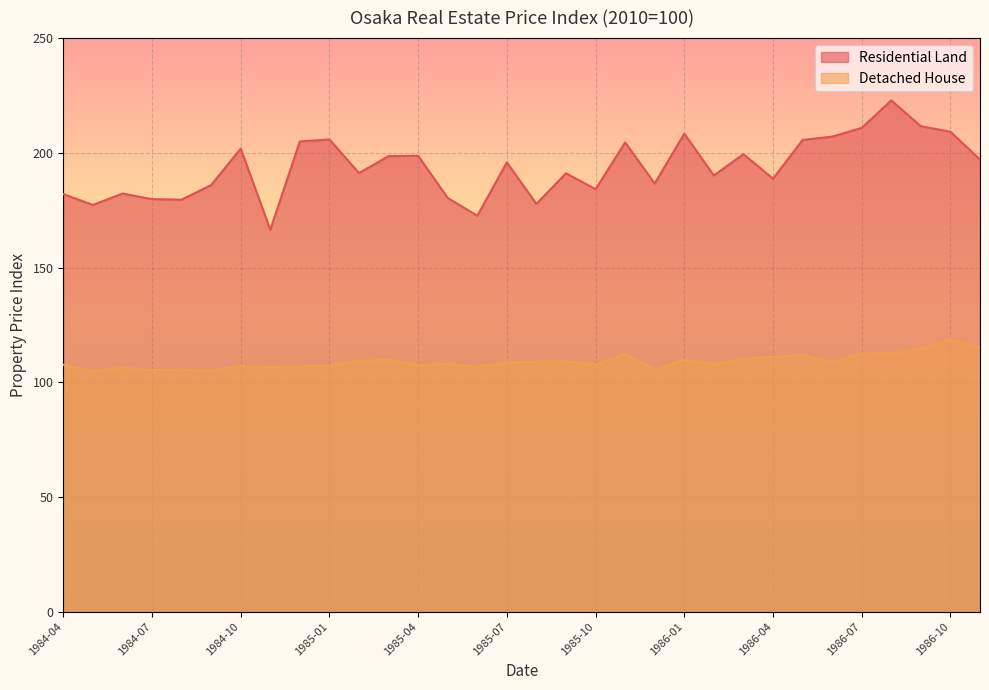

Between 1984-12 and 1986-04, which series saw the biggest shift?

Residential Land